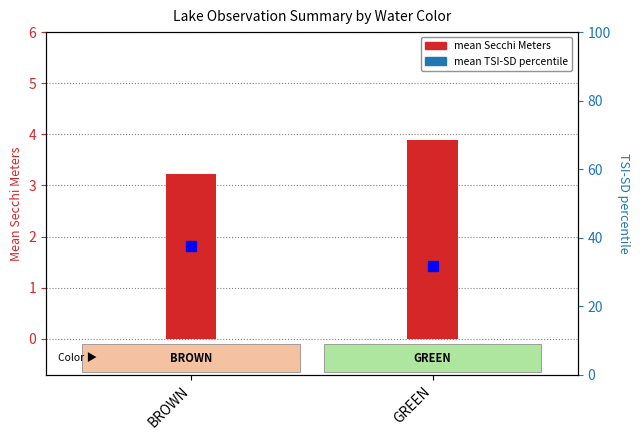

Which series has the largest total across all categories?

mean TSI-SD percentile